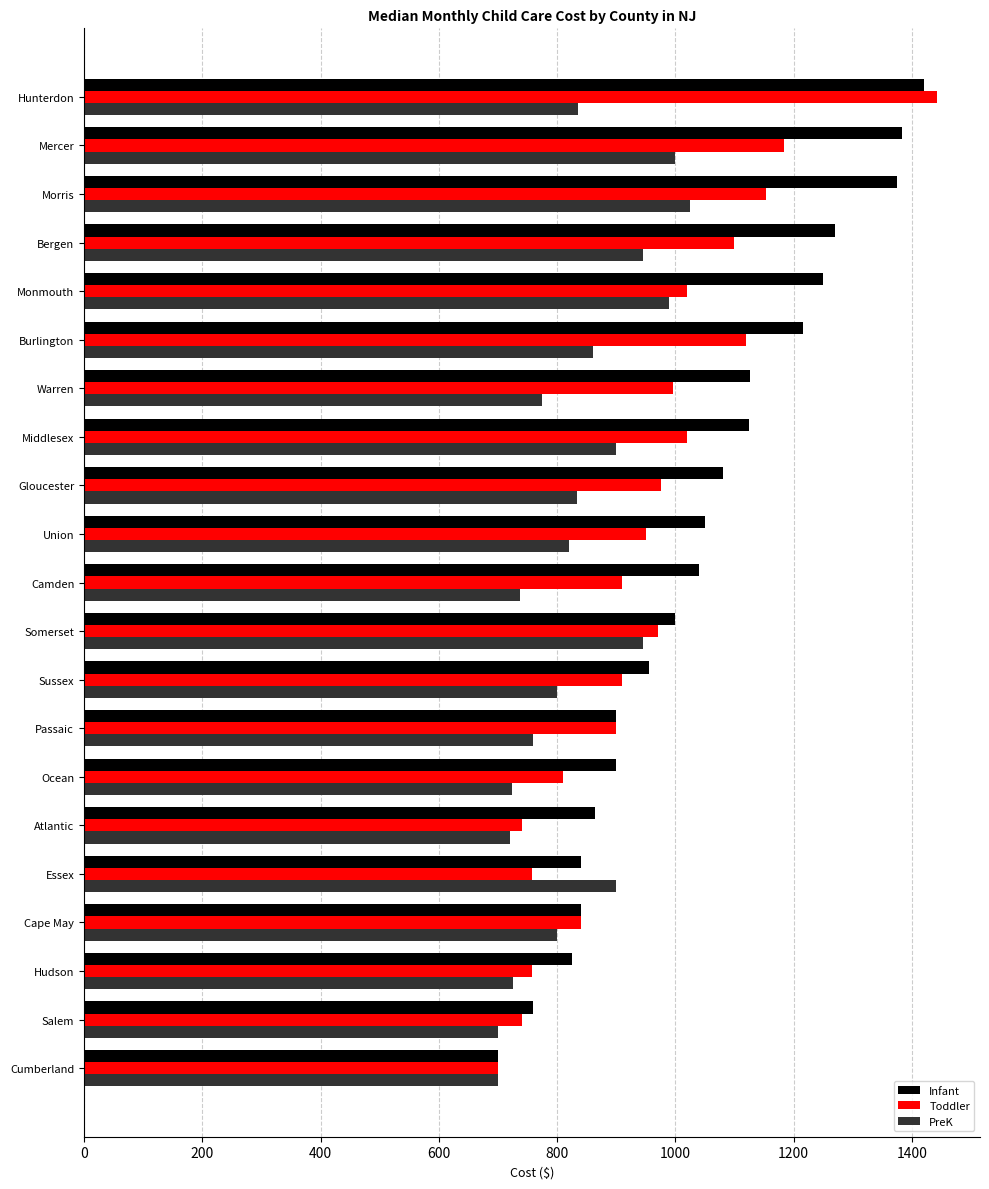

Which series has the largest total across all categories?

Infant